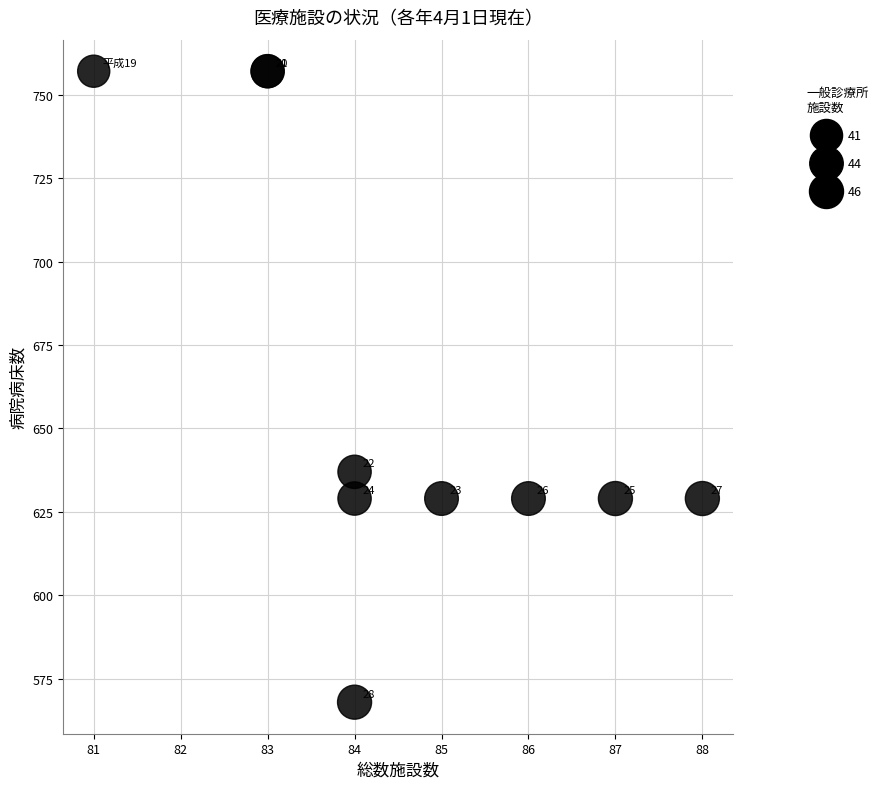

What Y value in the scatter plot is closest to 662?

637